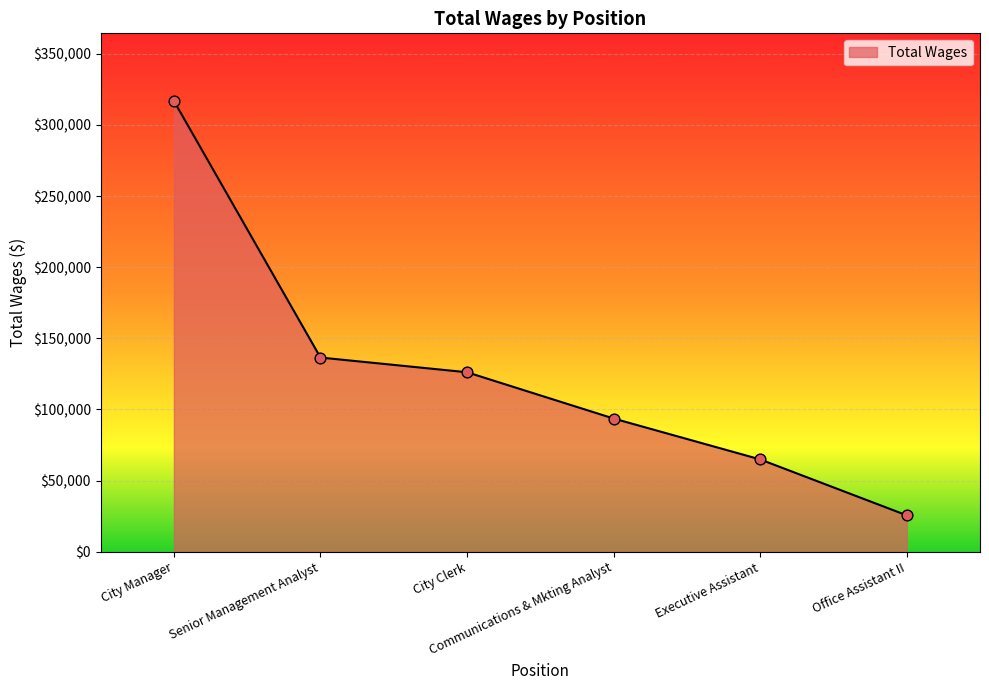

Which has a higher value, City Clerk or City Manager?

City Manager